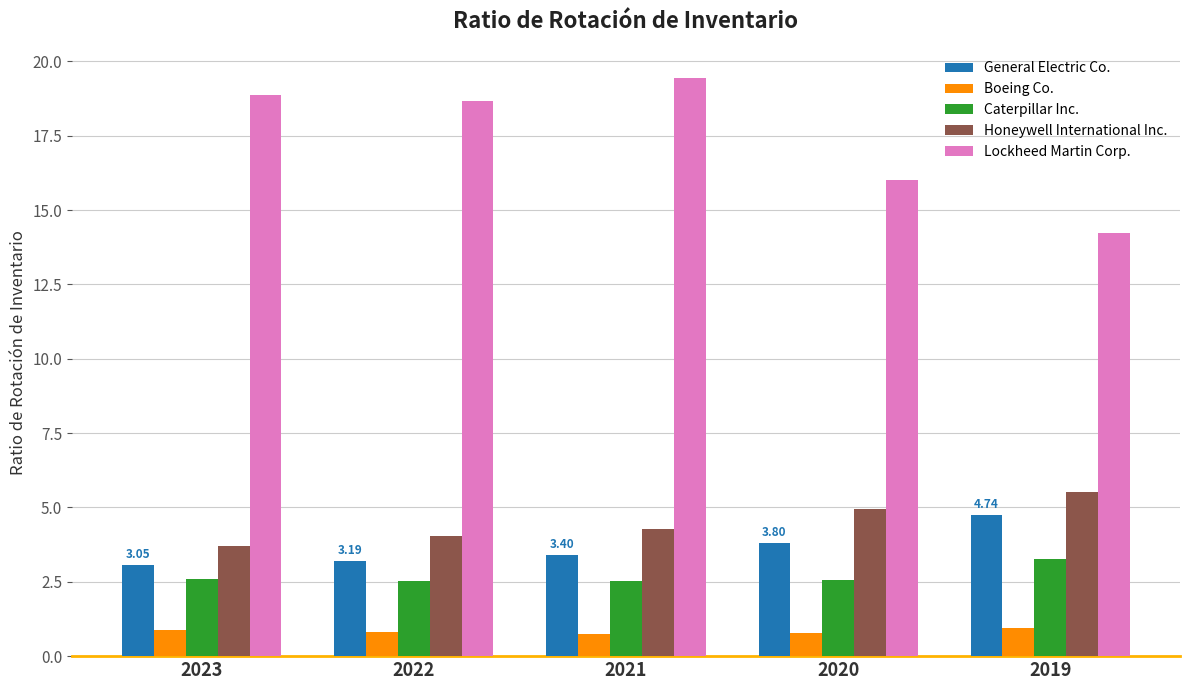

Which series has the widest spread of values?

Lockheed Martin Corp.